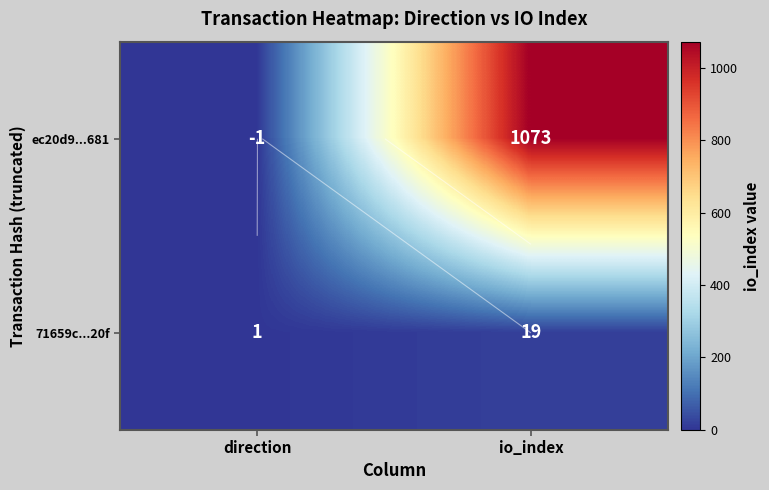

How many distinct data groups are displayed?

2